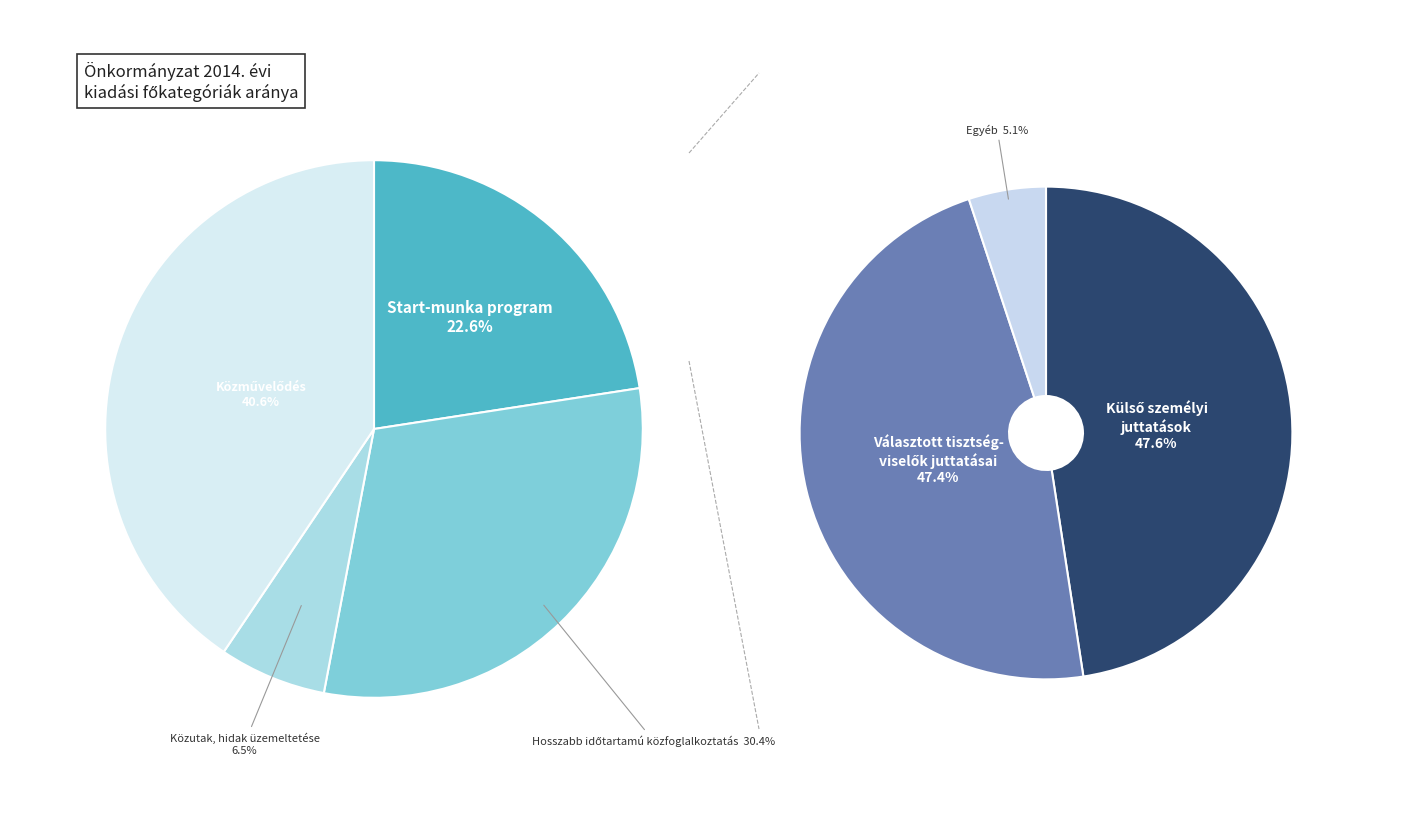

Which has a higher value, Közutak, hidak üzemeltetése or Közművelődés?

Közművelődés